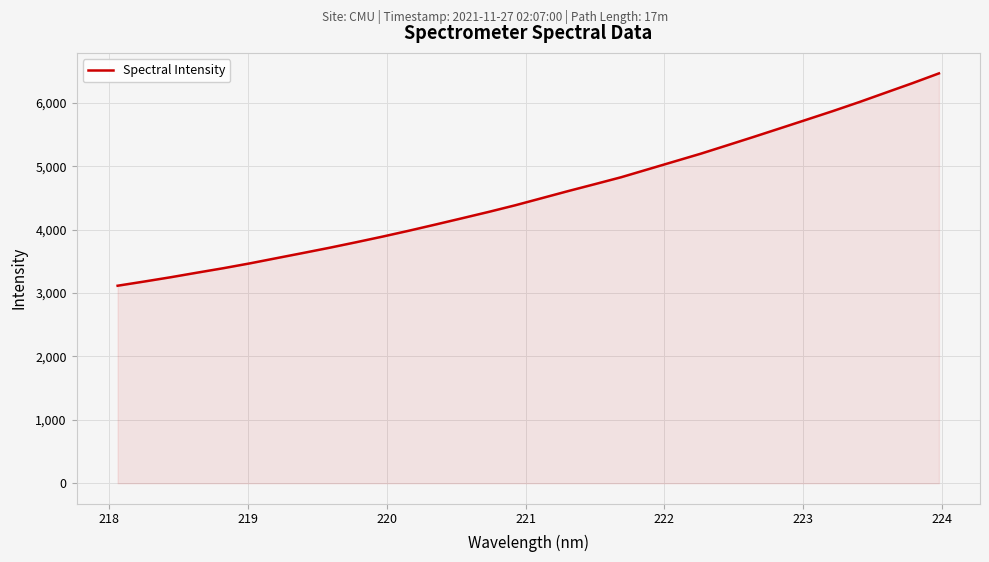

What is the greatest value displayed?

6467.0